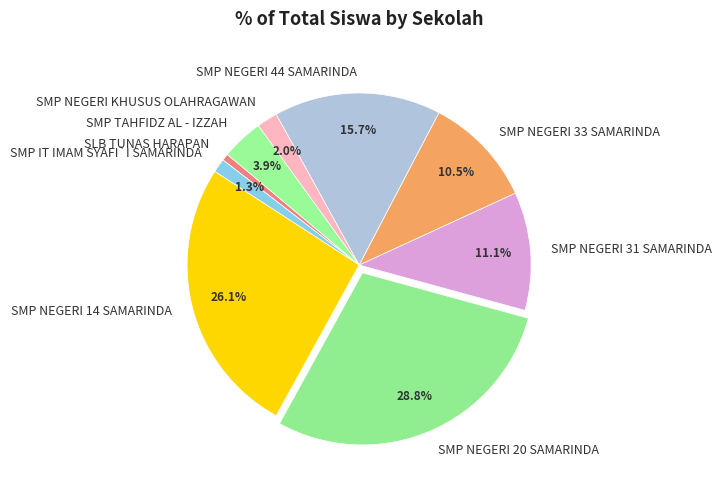

How many slices are in this pie chart?

9